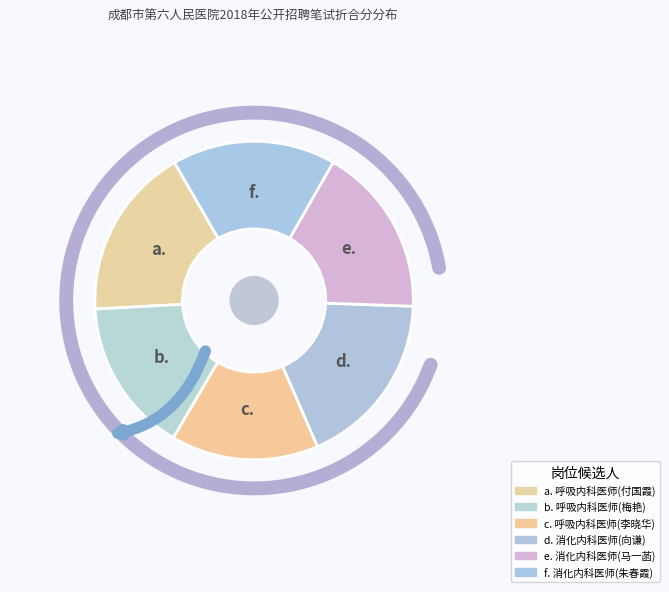

Which slice is the smallest?

呼吸内科医师(李晓华)